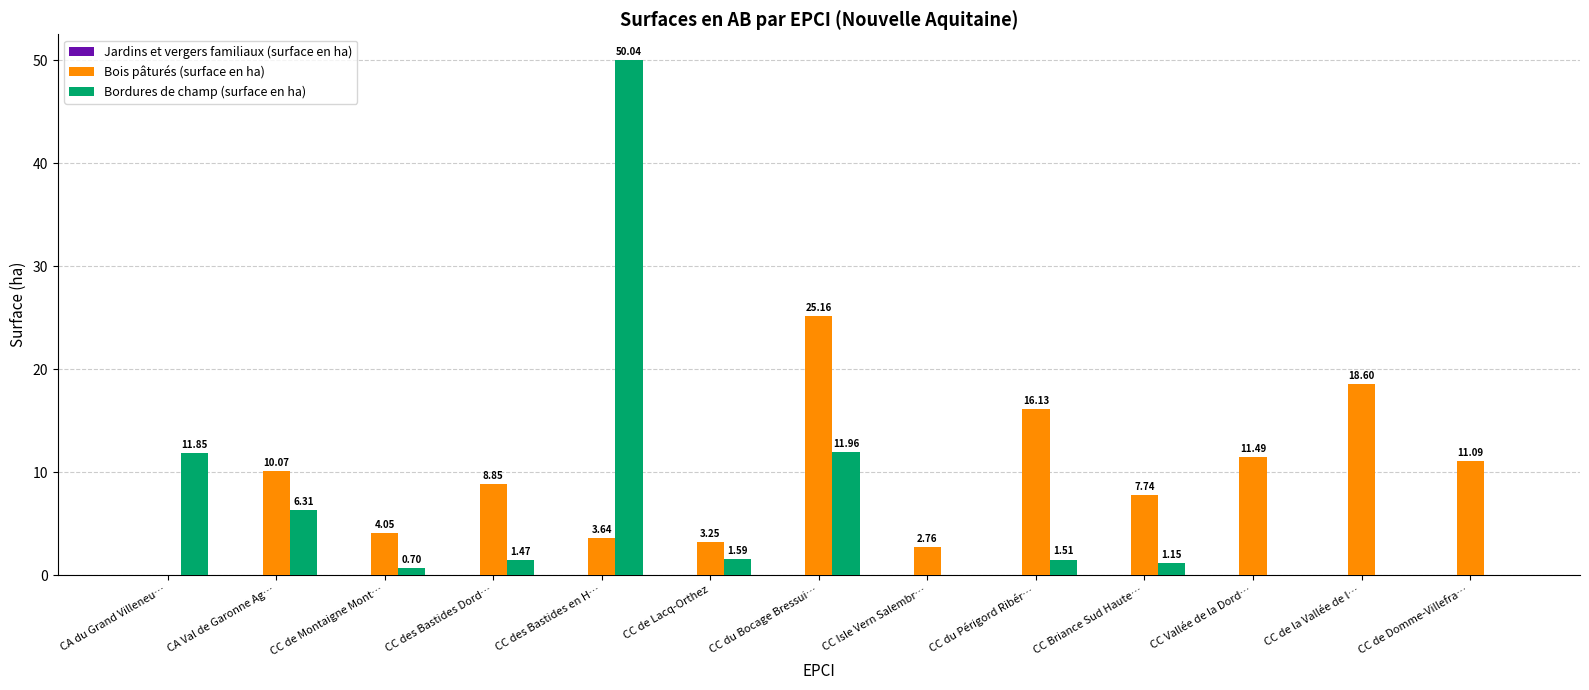

Which category has the highest value in the Bordures de champ (surface en ha) series?

CC des Bastides en H…